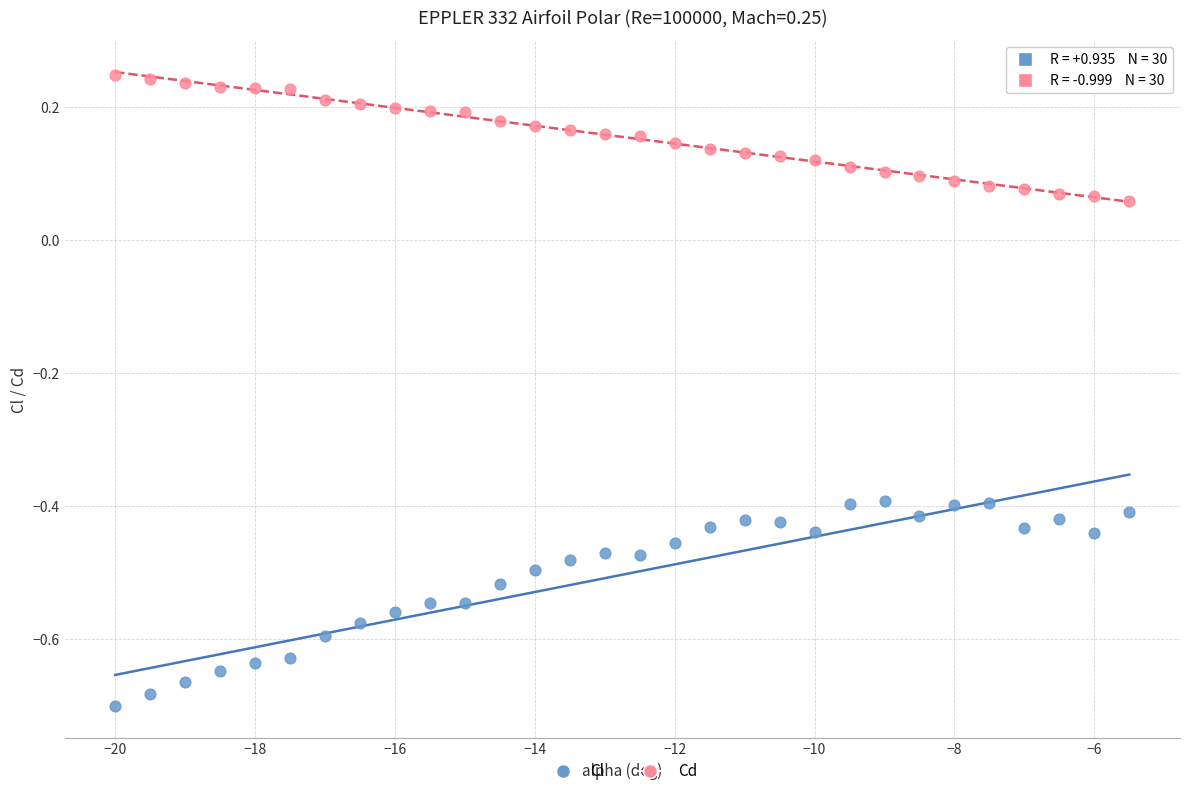

Across all data points, what is the range of X values (max minus min)?

14.5